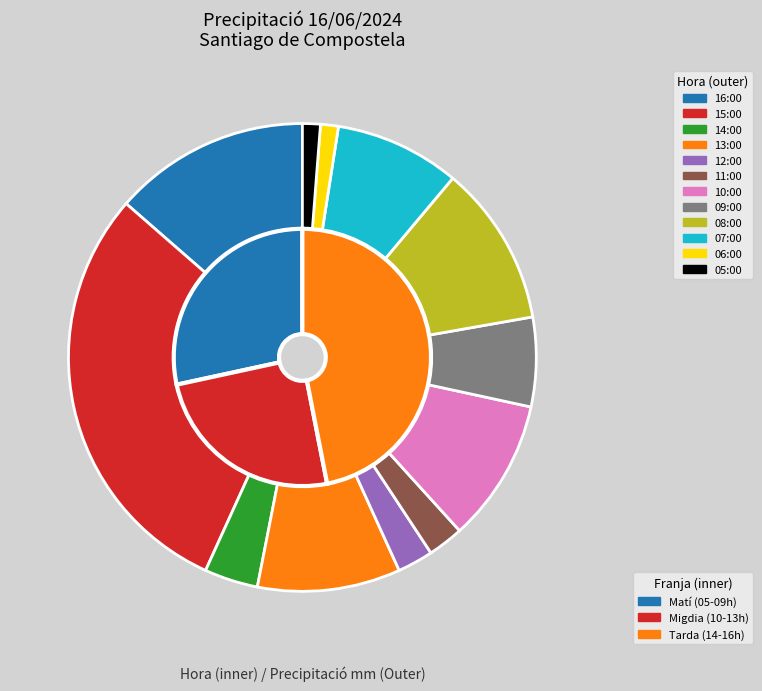

To the nearest percent, what is the average slice percentage?

8%